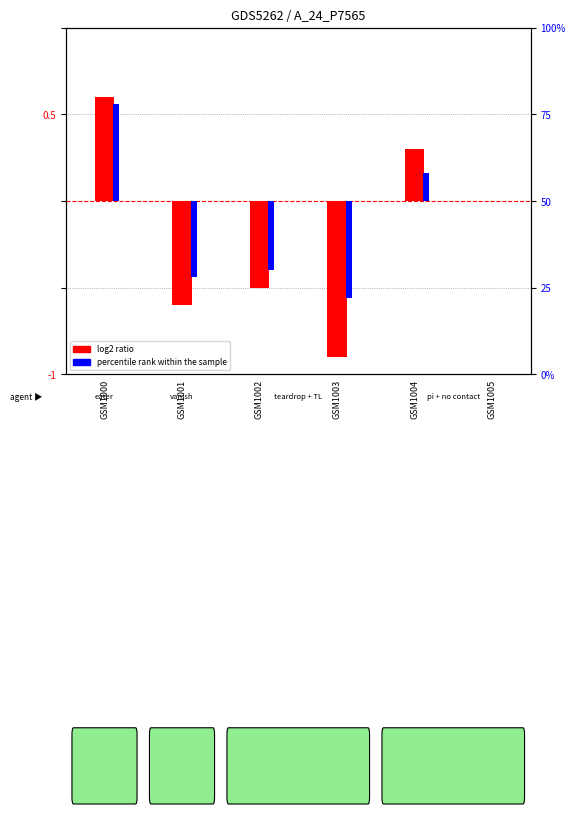

Reading left to right, what are all the values shown in this chart?

log2 ratio: 0.6	-0.6	-0.5	-0.9	0.3	0.0
percentile rank within the sample: 0.6	-0.4	-0.4	-0.6	0.2	0.0